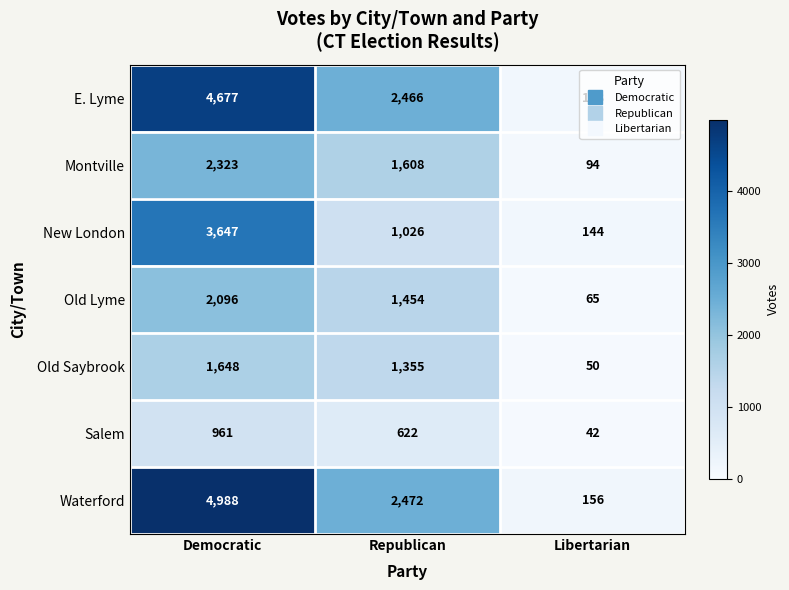

Read the Salem value at Libertarian, to the nearest 50.

50